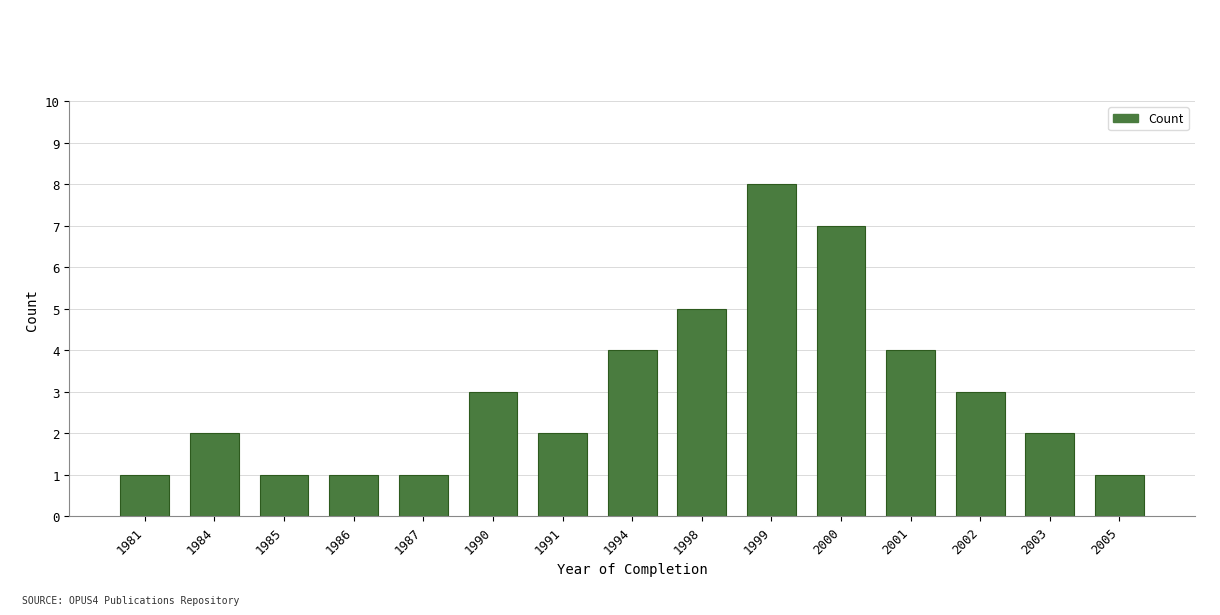

Reading right to left, what are all the values shown in this chart?

2005=1	2003=2	2002=3	2001=4	2000=7	1999=8	1998=5	1994=4	1991=2	1990=3	1987=1	1986=1	1985=1	1984=2	1981=1